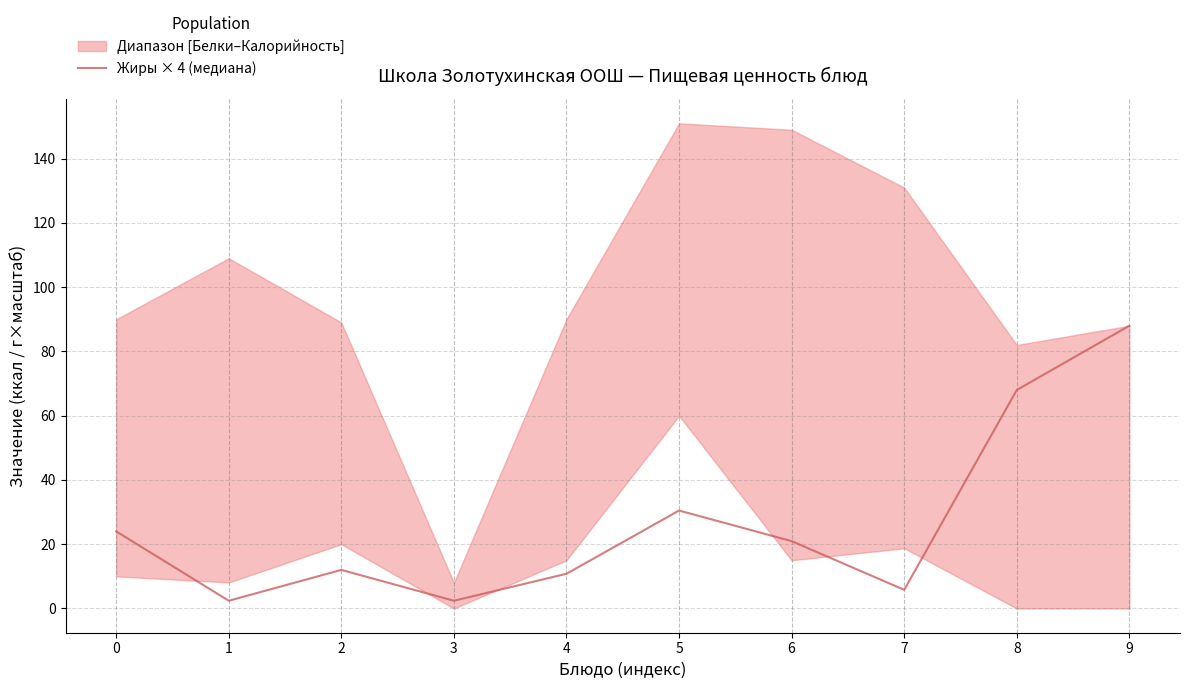

The value at 3 is 2.4. True or false?

True